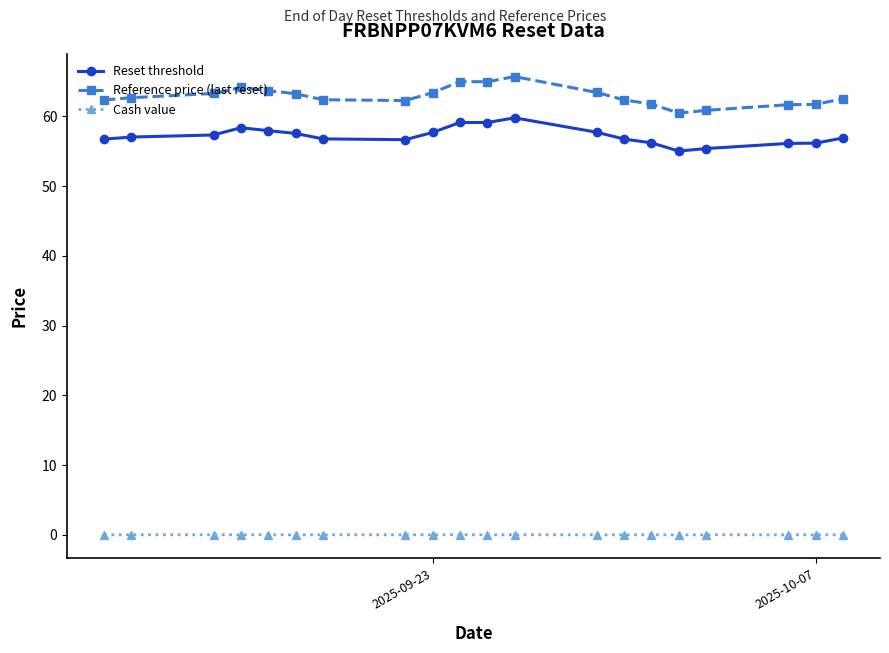

True or false: Cash value and Reset threshold intersect in this chart.

False